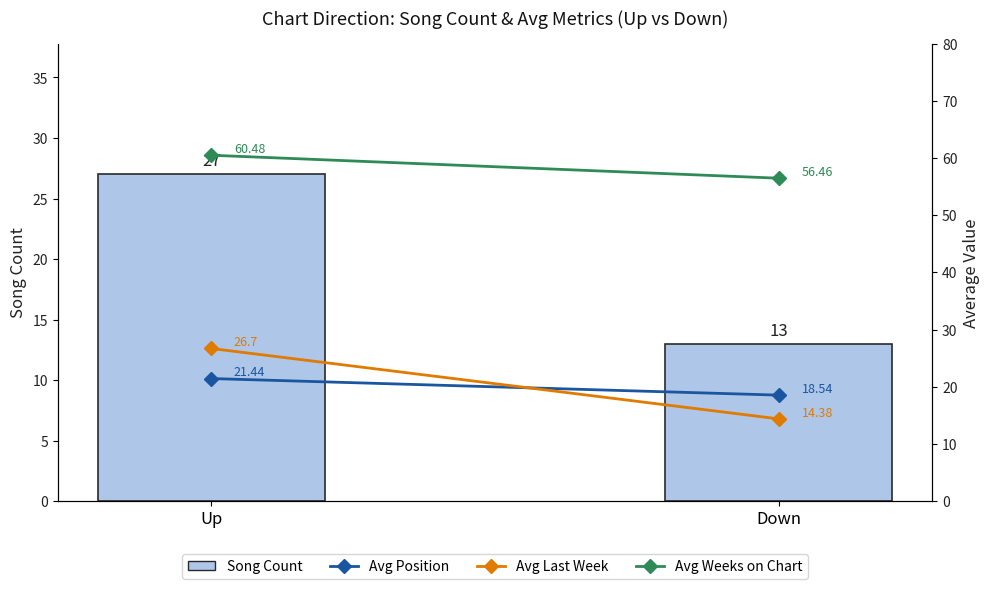

What is the difference between the Avg Weeks on Chart values at Down and Up?

4.0